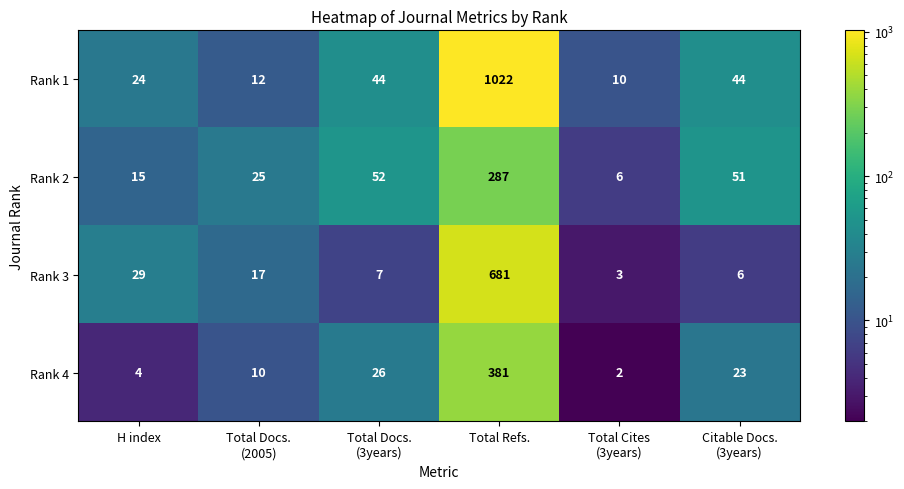

Reading left to right, what are all the values shown in this chart?

Rank 1: 24	12	44	1022	10	44
Rank 2: 15	25	52	287	6	51
Rank 3: 29	17	7	681	3	6
Rank 4: 4	10	26	381	2	23